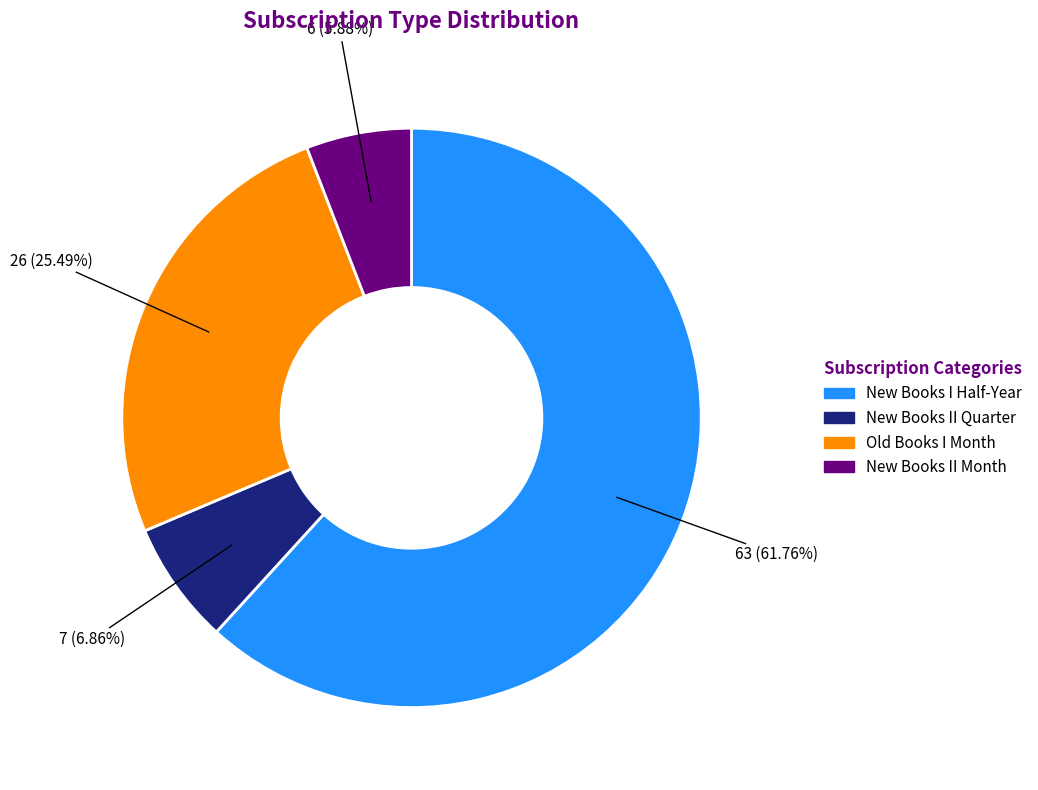

The New Books II Quarter slice represents 7% of the pie. True or false?

True